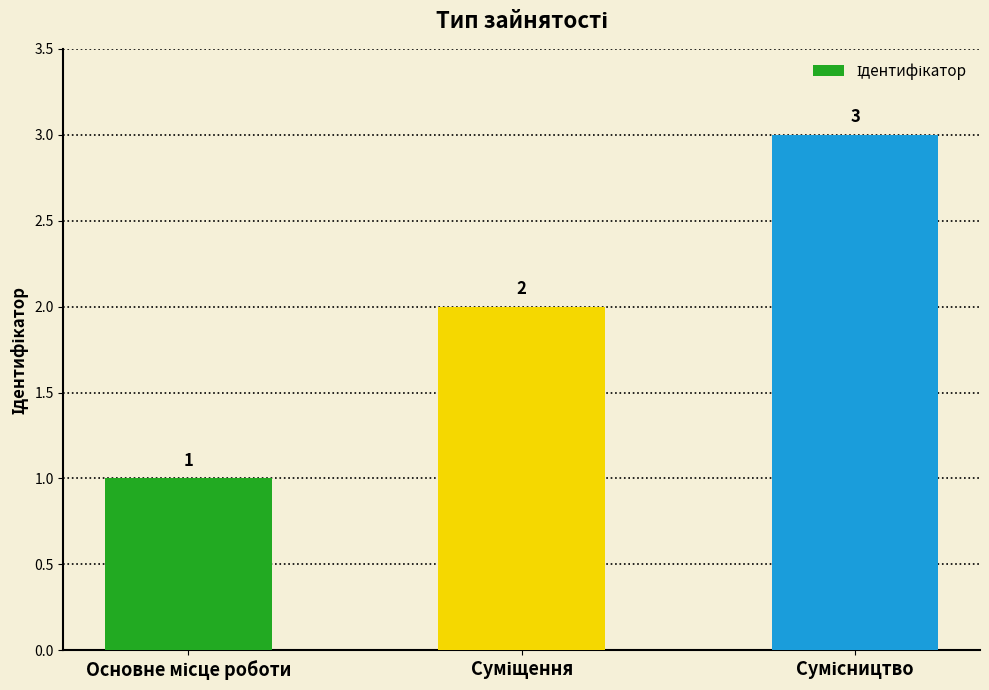

How many data points are less than 2?

1